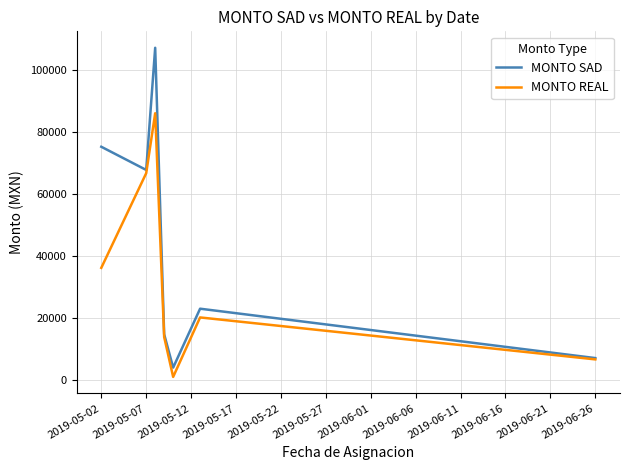

Which series has the largest total across all categories?

MONTO SAD